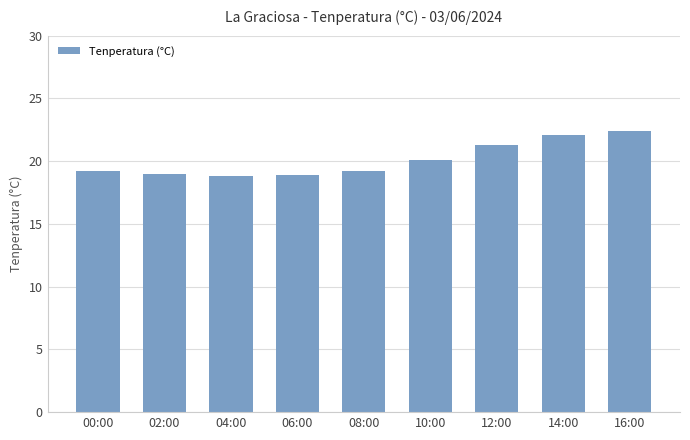

Does the chart contain any negative values?

No